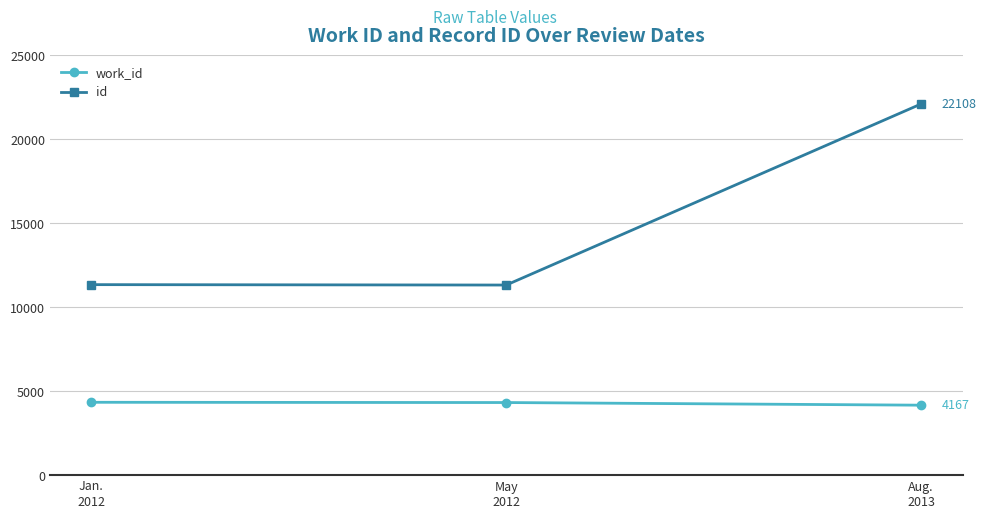

What is the lowest value of the id series?

11322